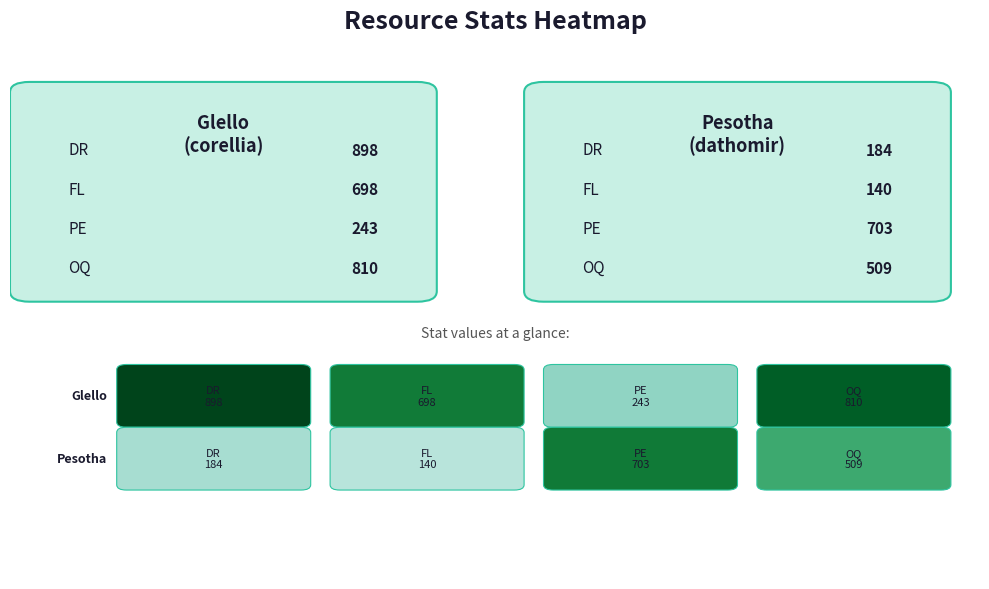

What is the average value of the Pesotha series?

384